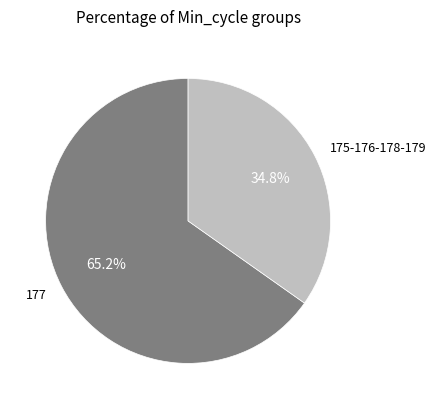

Rank the categories by value from lowest to highest.

175-176-178-179, 177